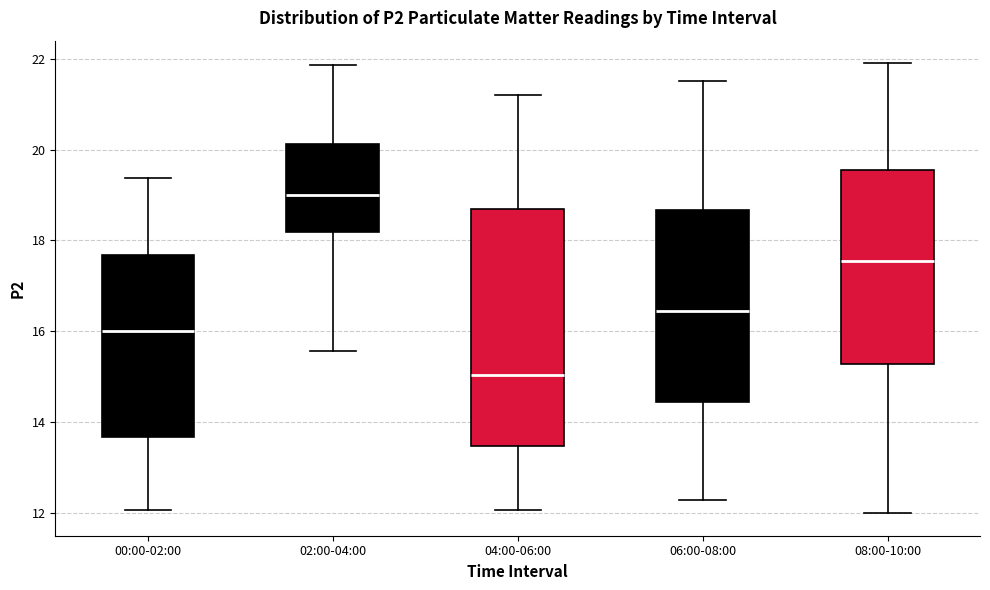

Reading left to right, transcribe this box plot: for each box, give where its median line is, the range the box spans, and where its two whiskers end, as read against the y-axis. The values are not printed on the chart, so give them approximately, as read against the axis.

00:00-02:00: median 16.0, box 13.6 to 17.6, whiskers 12.0 to 19.4
02:00-04:00: median 19.0, box 18.2 to 20.2, whiskers 15.6 to 21.8
04:00-06:00: median 15.0, box 13.4 to 18.6, whiskers 12.0 to 21.2
06:00-08:00: median 16.4, box 14.4 to 18.6, whiskers 12.4 to 21.6
08:00-10:00: median 17.6, box 15.2 to 19.6, whiskers 12.0 to 22.0